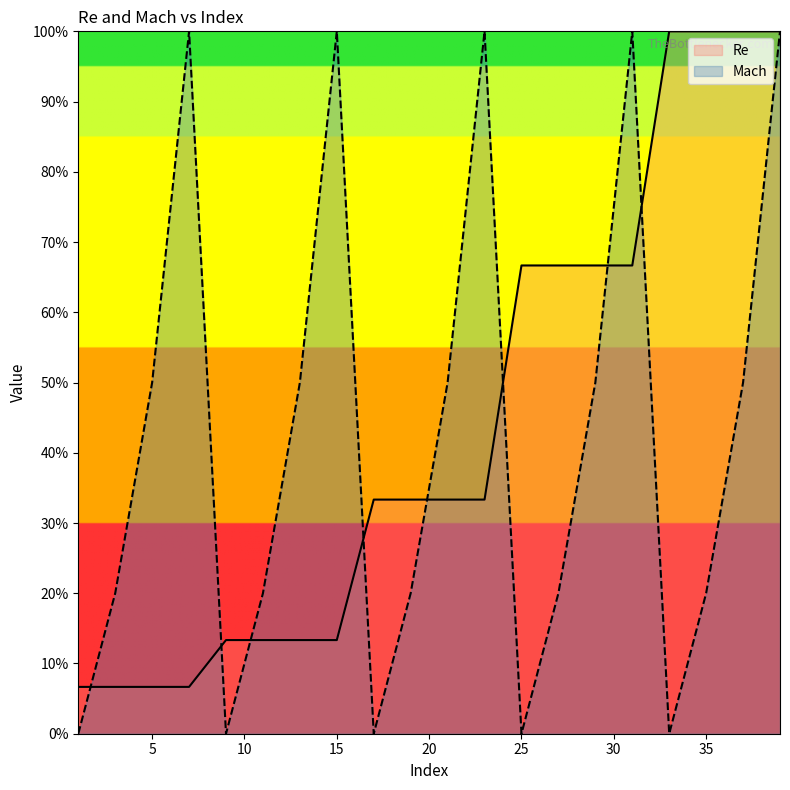

How many categories are shown in the chart?

20